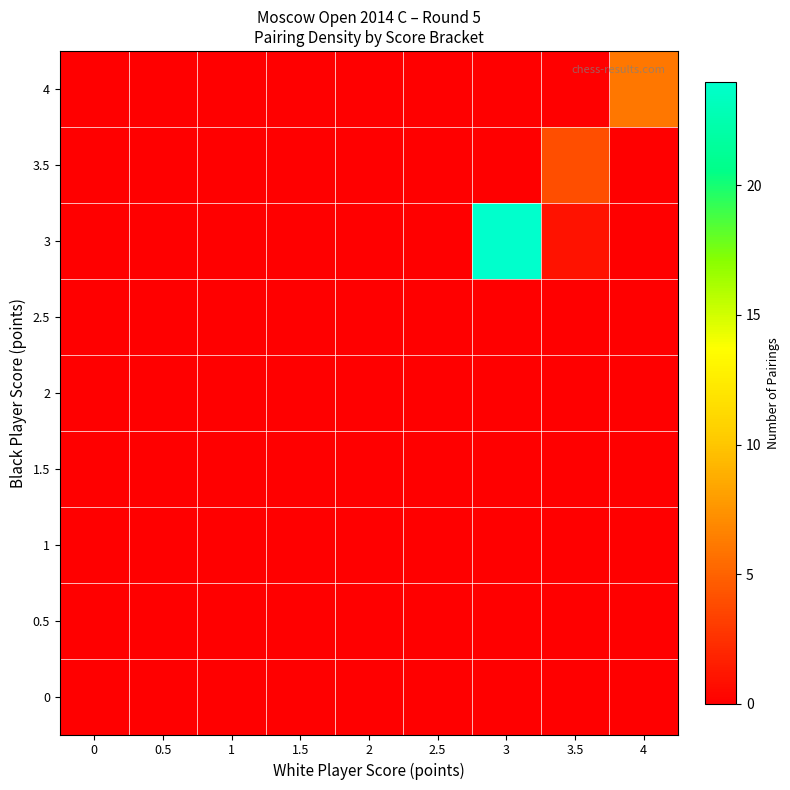

How many series are shown in this chart?

9